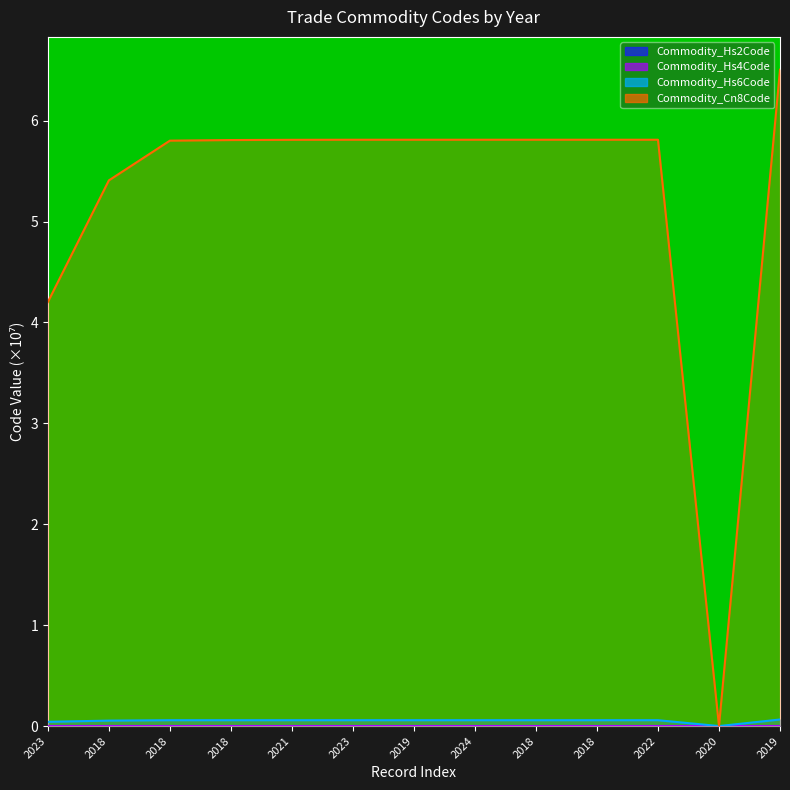

Which category has the lowest value across all series?

2020